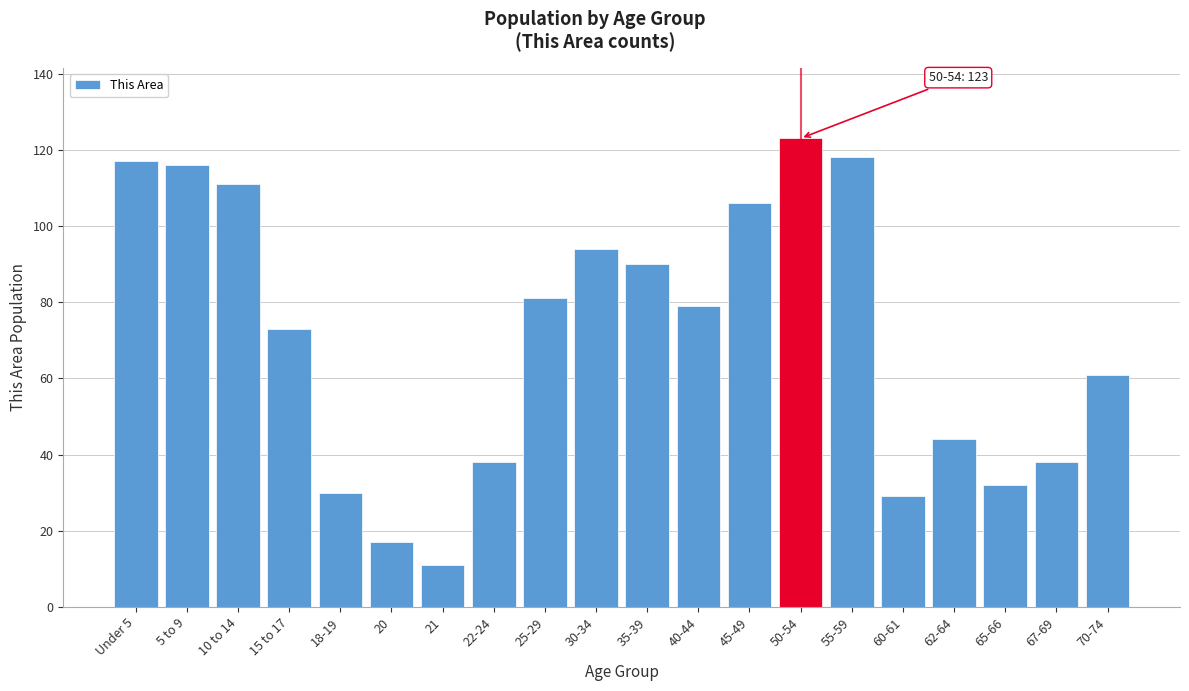

Reading right to left, what are all the values shown in this chart?

61	38	32	44	29	118	123	106	79	90	94	81	38	11	17	30	73	111	116	117